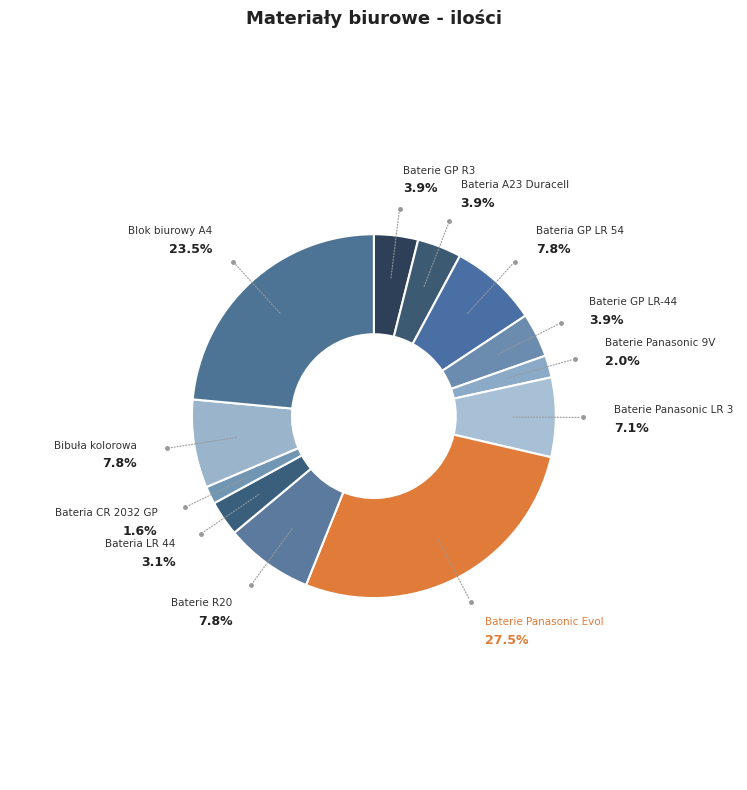

How many segments does this pie chart have?

12